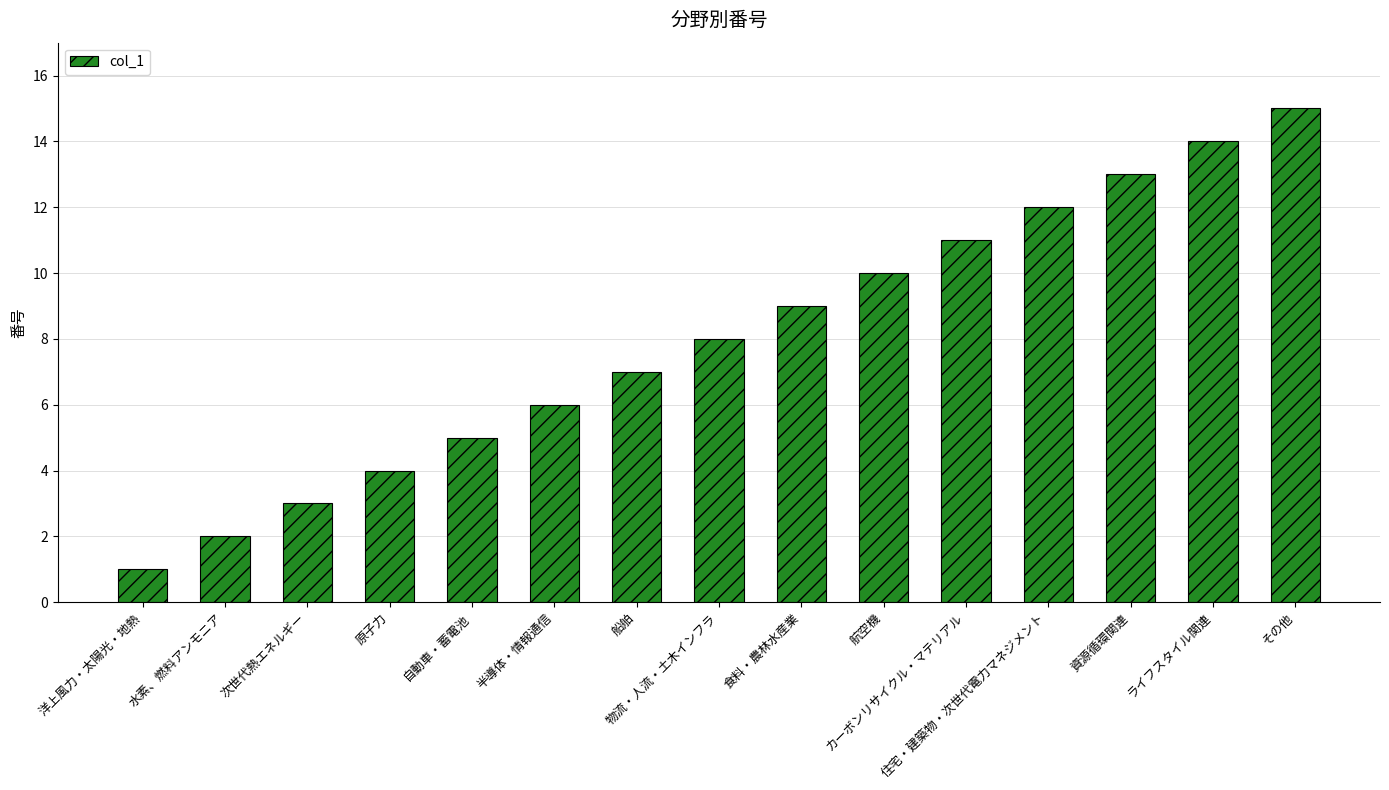

What is the greatest value displayed?

15